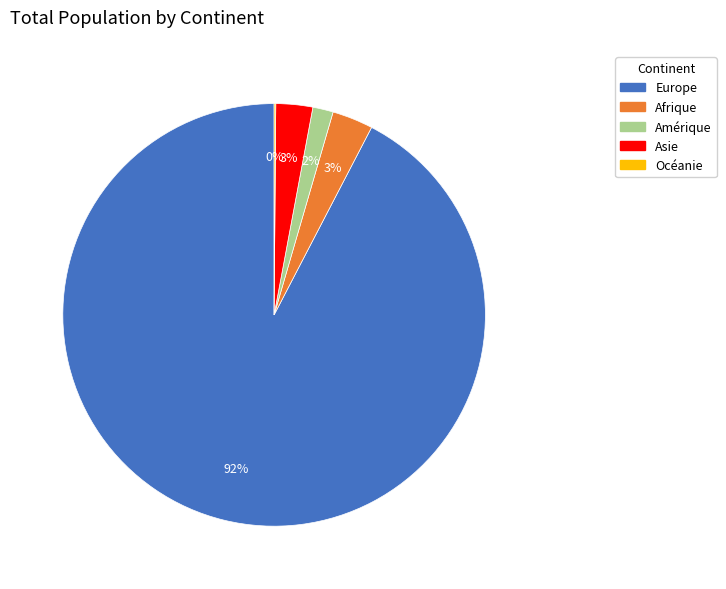

Which slice is the largest?

Europe